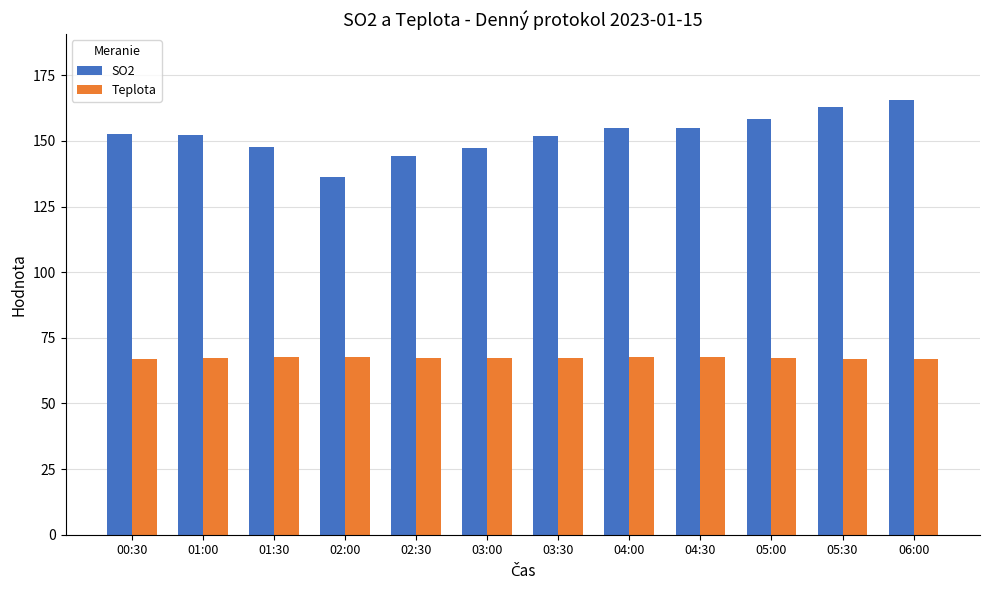

What is the average value of the Teplota series?

67.4